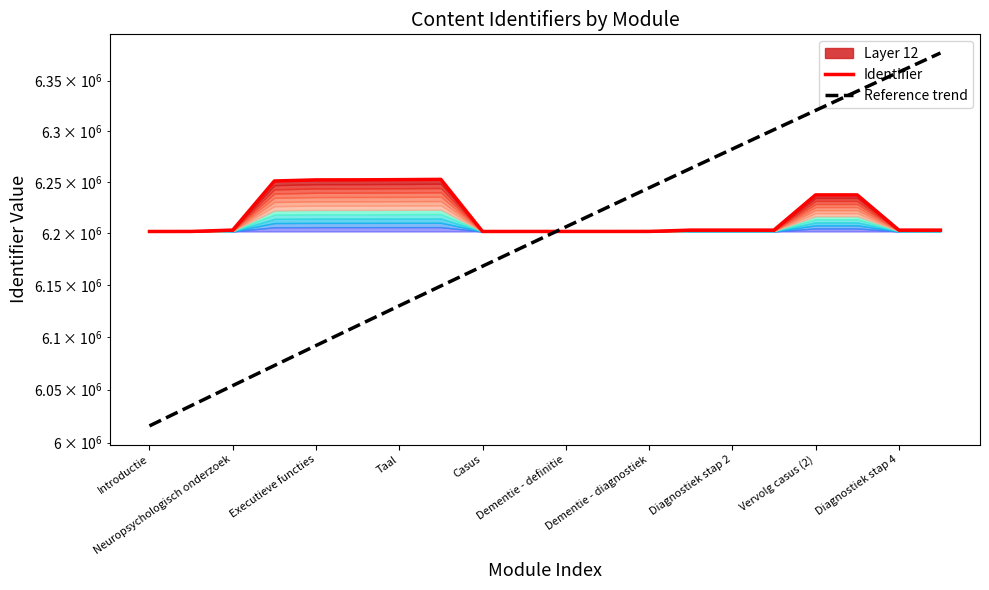

Which series has the largest range (max minus min)?

Reference trend